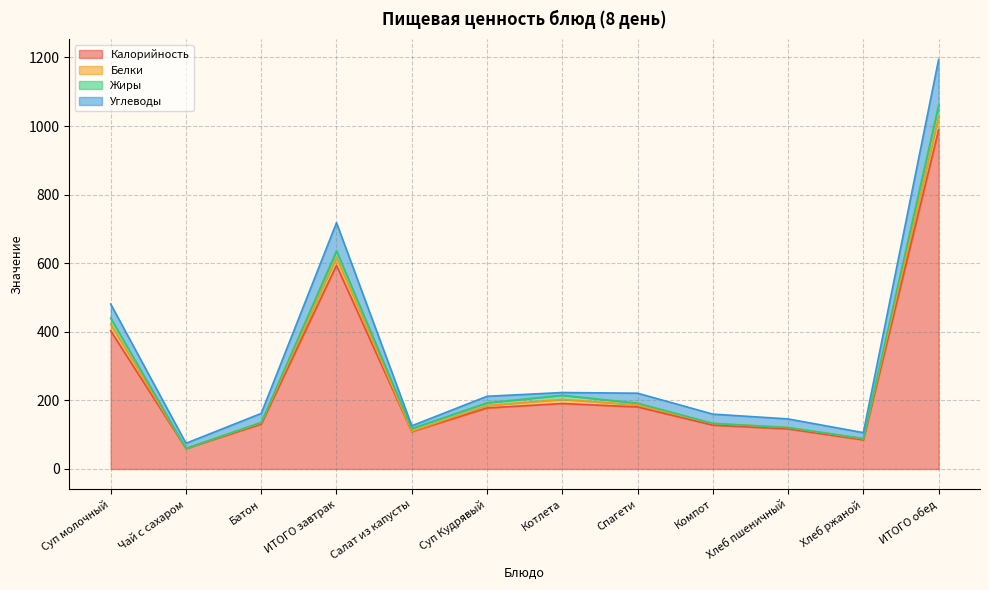

How many lines are shown in the chart?

4